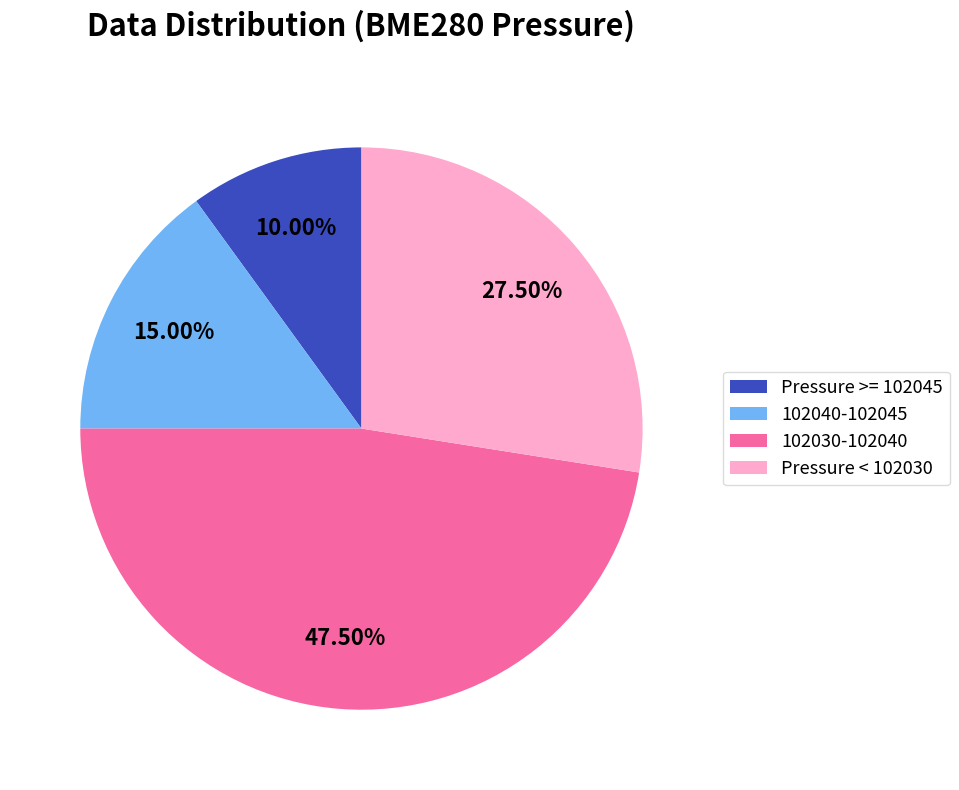

What is the ratio of the value at Pressure < 102030 to the value at 102040-102045?

1.8